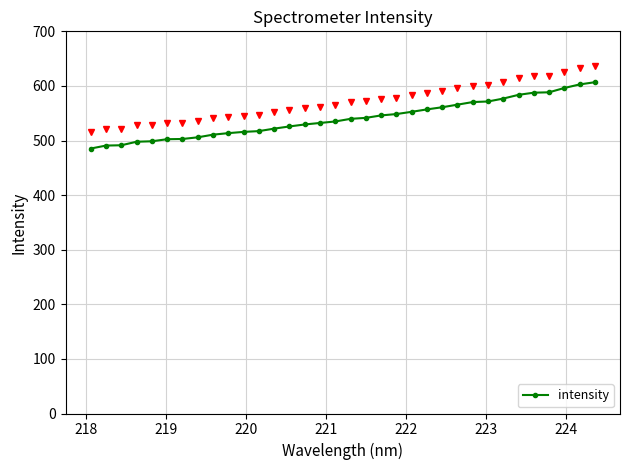

What is the value of the 21st point from the left?

548.5